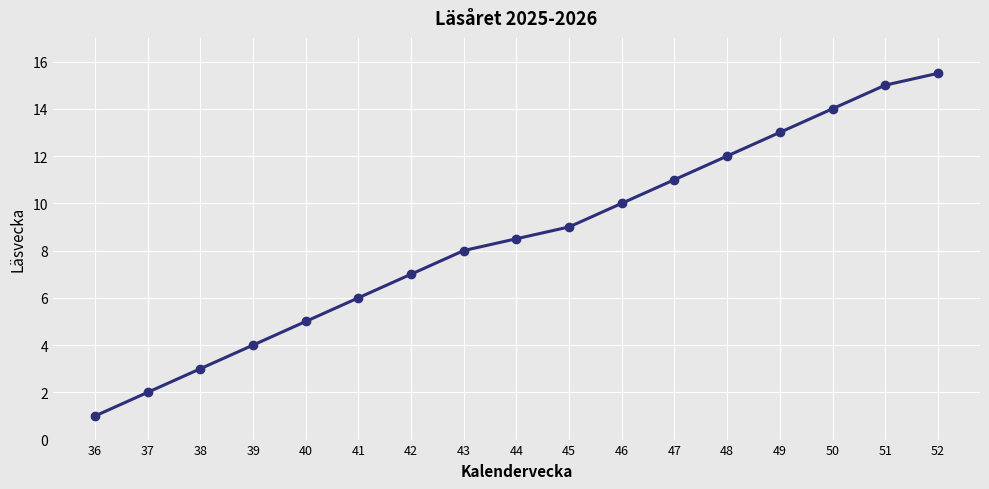

What is the change in value from 42 to 43?

+1.0